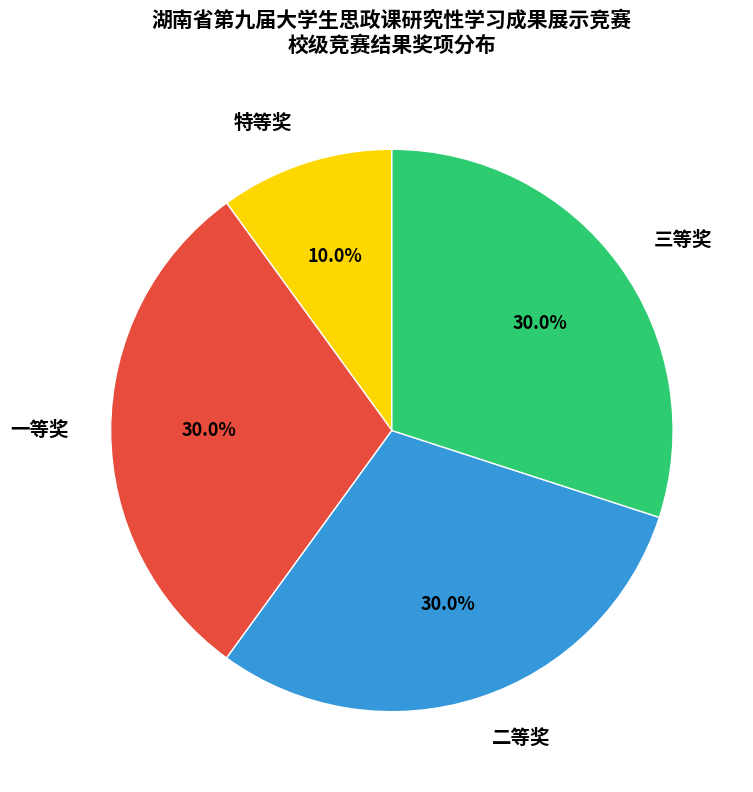

Count the number of slices in the pie.

4